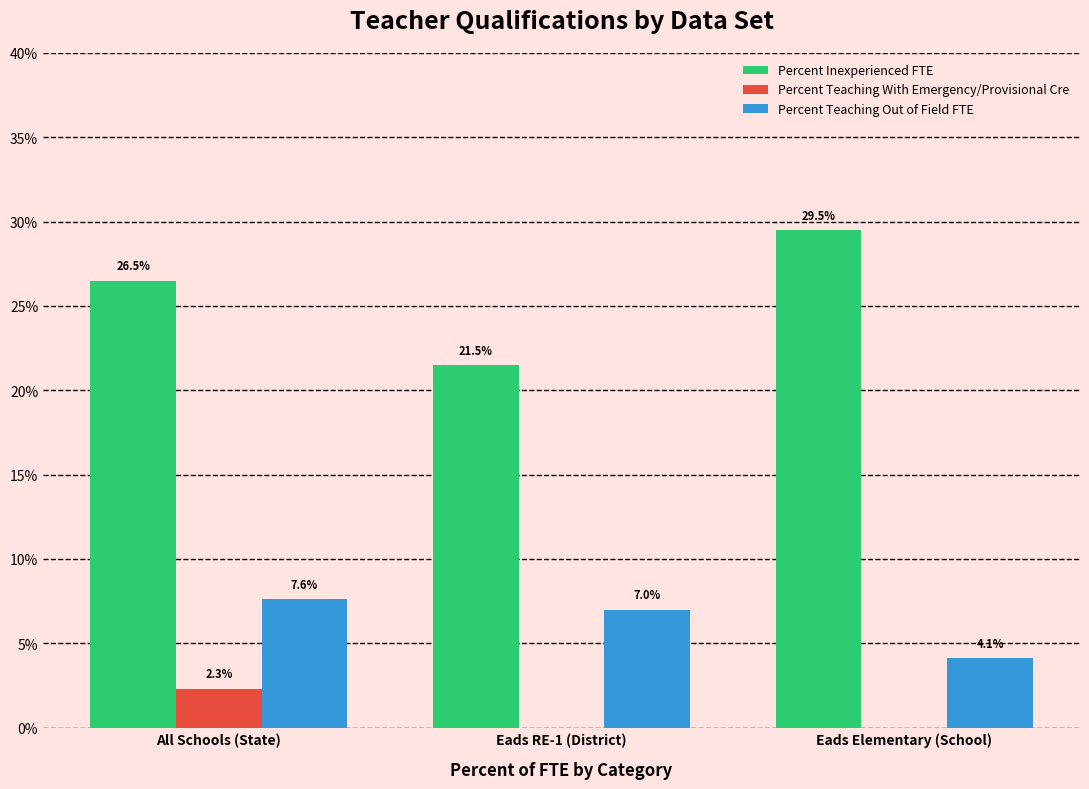

What are all the series names shown in the legend?

Percent Inexperienced FTE, Percent Teaching With Emergency/Provisional Cre, Percent Teaching Out of Field FTE